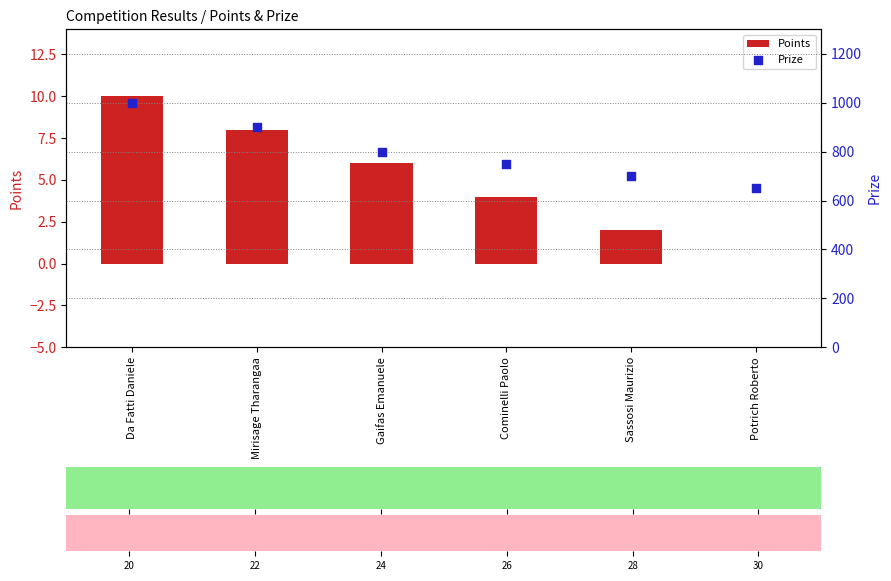

Which series has the largest total across all categories?

Prize